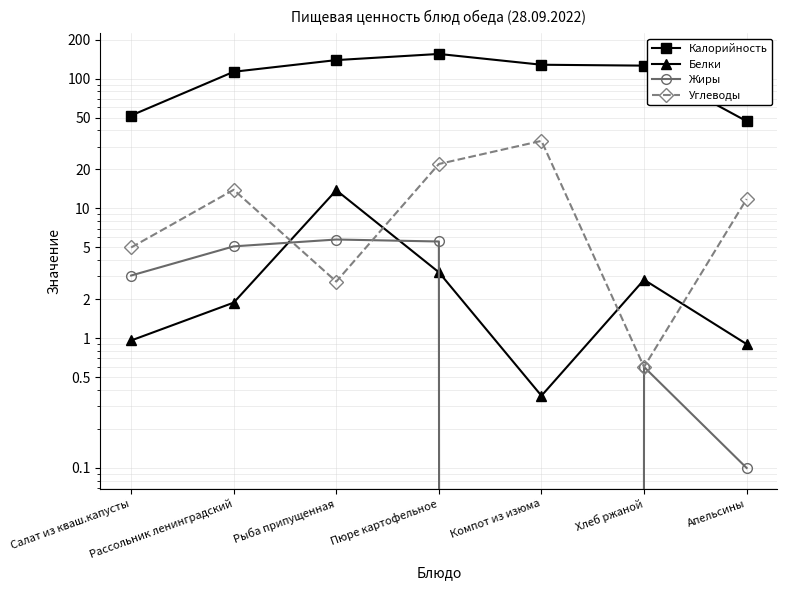

List the labels in order of Жиры value, smallest first.

Компот из изюма, Апельсины, Хлеб ржаной, Салат из кваш.капусты, Рассольник ленинградский, Пюре картофельное, Рыба припущенная